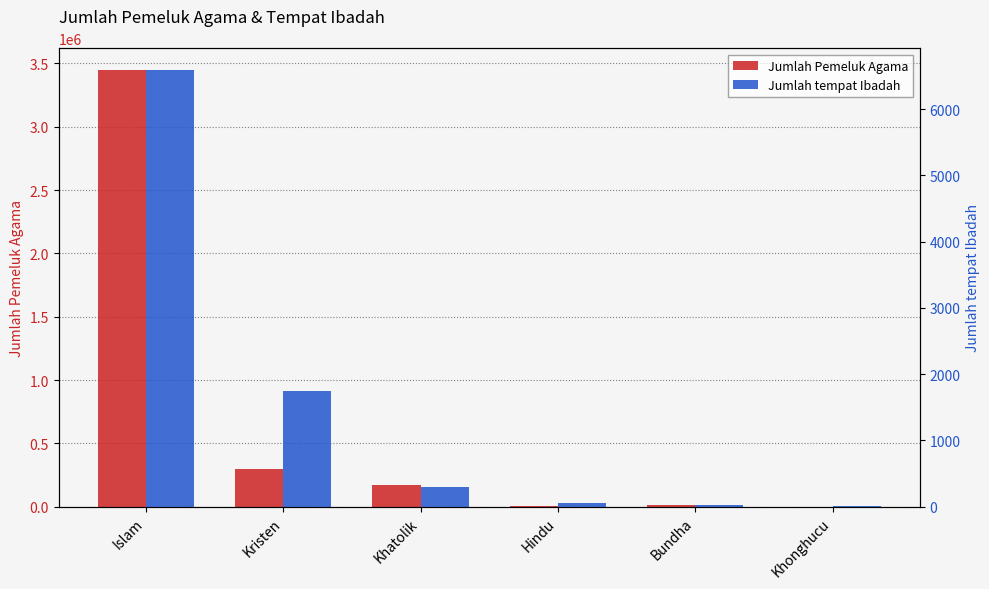

True or false: Jumlah Pemeluk Agama has a value of 37475 at Khatolik.

False